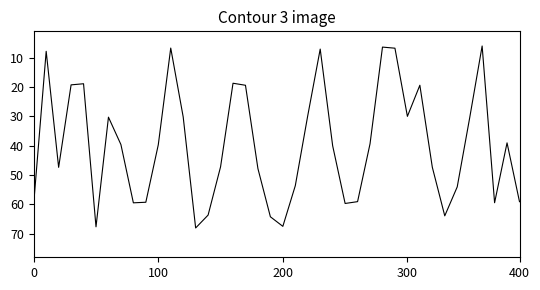

What is the maximum value shown in the chart?

68.1